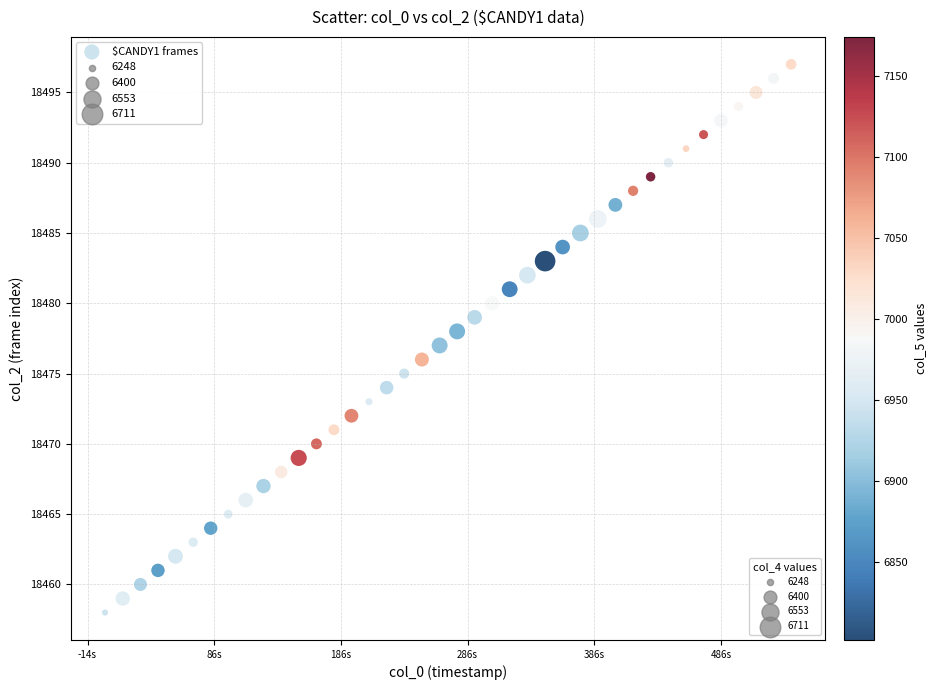

What is the range of Y values (max minus min)?

39